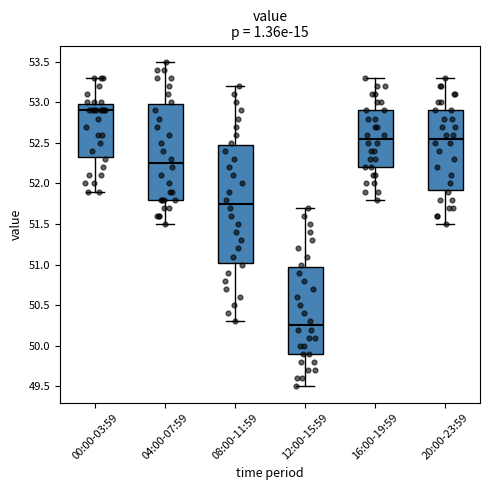

Where is the upper edge of the box for 00:00-03:59 on the y-axis? The values are not printed on the chart, so give them approximately, as read against the axis.

53.00